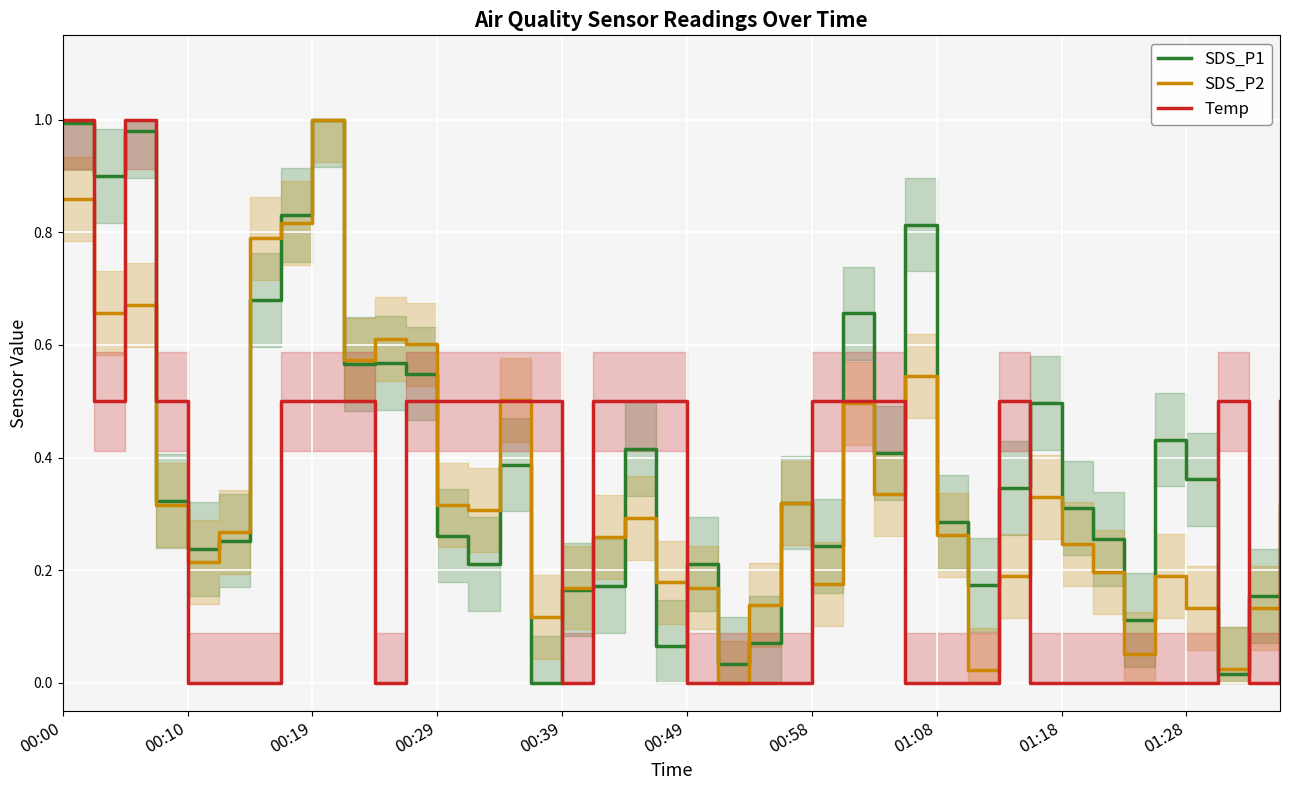

True or false: Temp and SDS_P2 cross at least once.

True